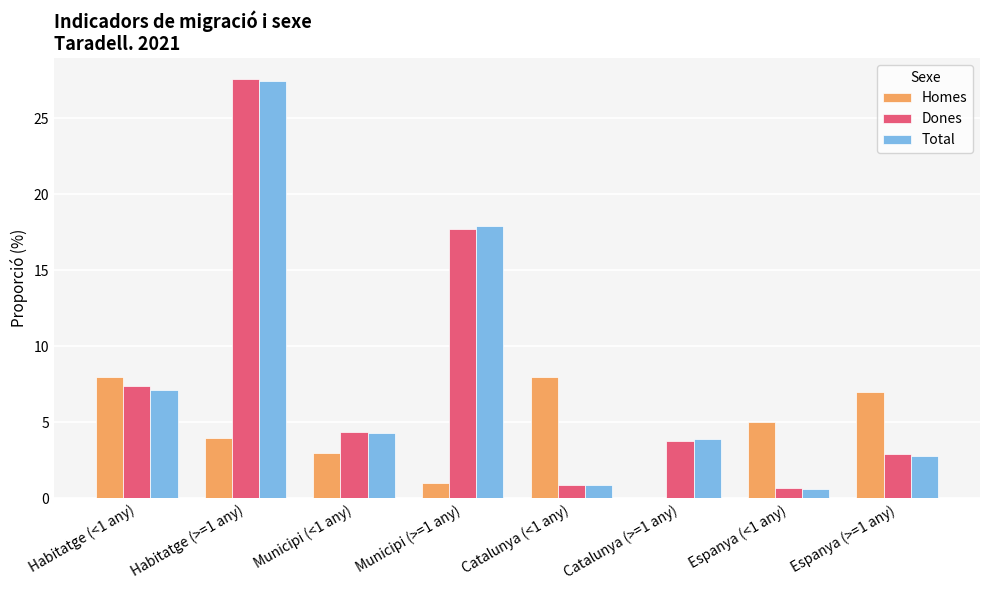

What is the sum of the Total values at Municipi (>=1 any) and Habitatge (<1 any)?

25.0